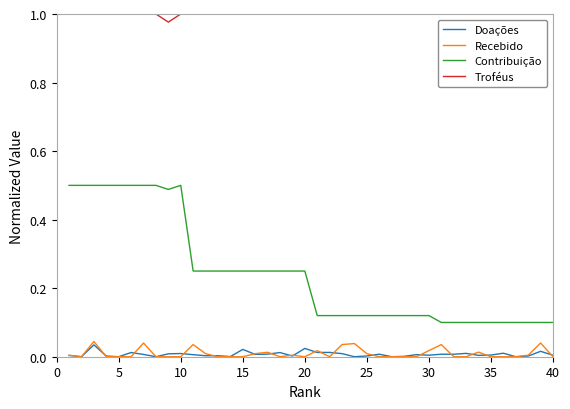

Which series has the largest total across all categories?

Troféus